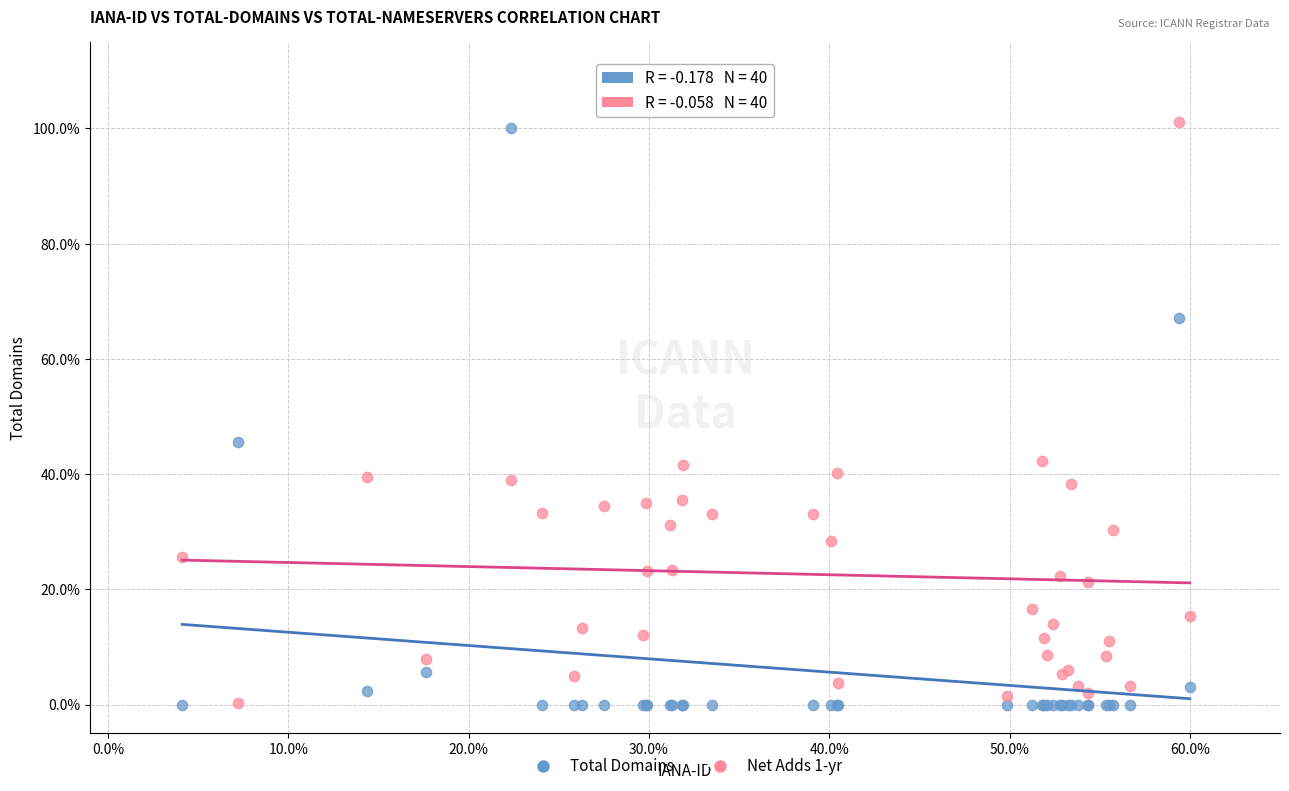

What is the X range (max minus min) for the scatter plot?

55.9